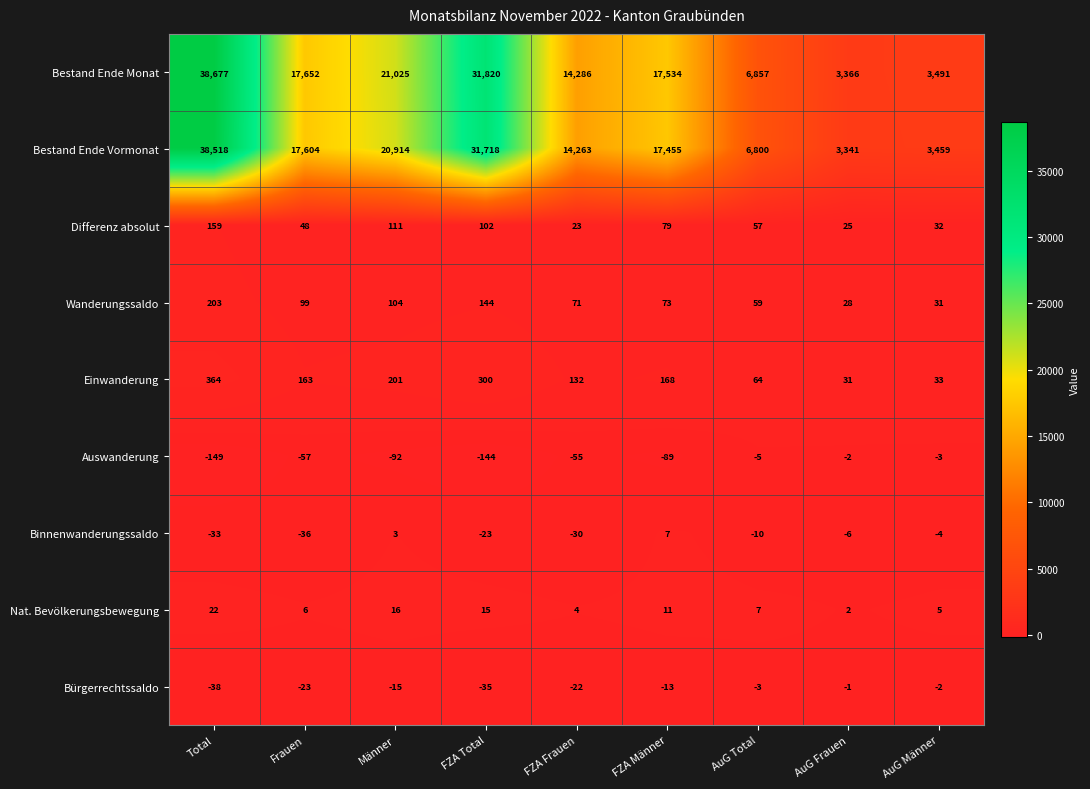

At which label is Bestand Ende Monat closest to 21021?

Männer